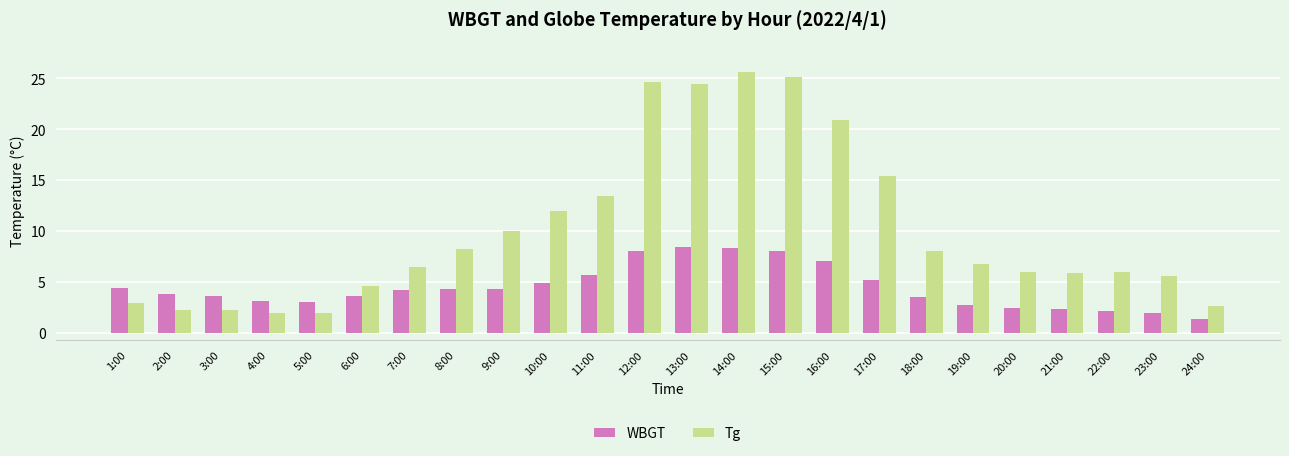

Rank the series at 21:00 from lowest to highest value.

WBGT, Tg